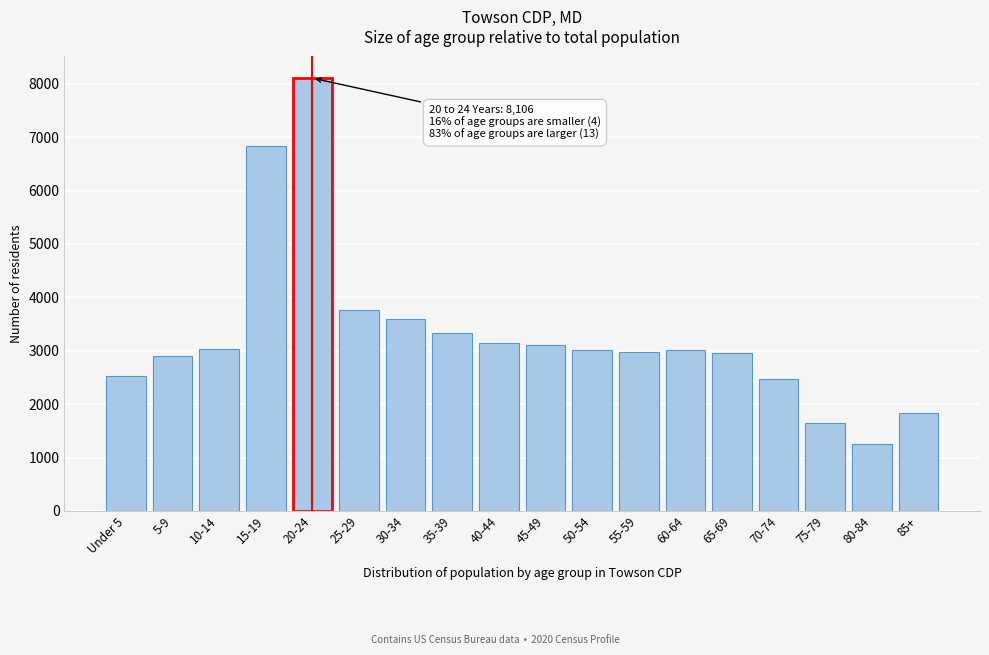

What is the label of the 14th bar from the left?

65-69